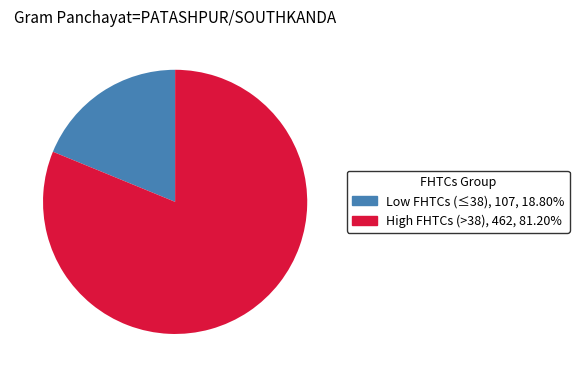

What is the majority slice?

High FHTCs (>38)